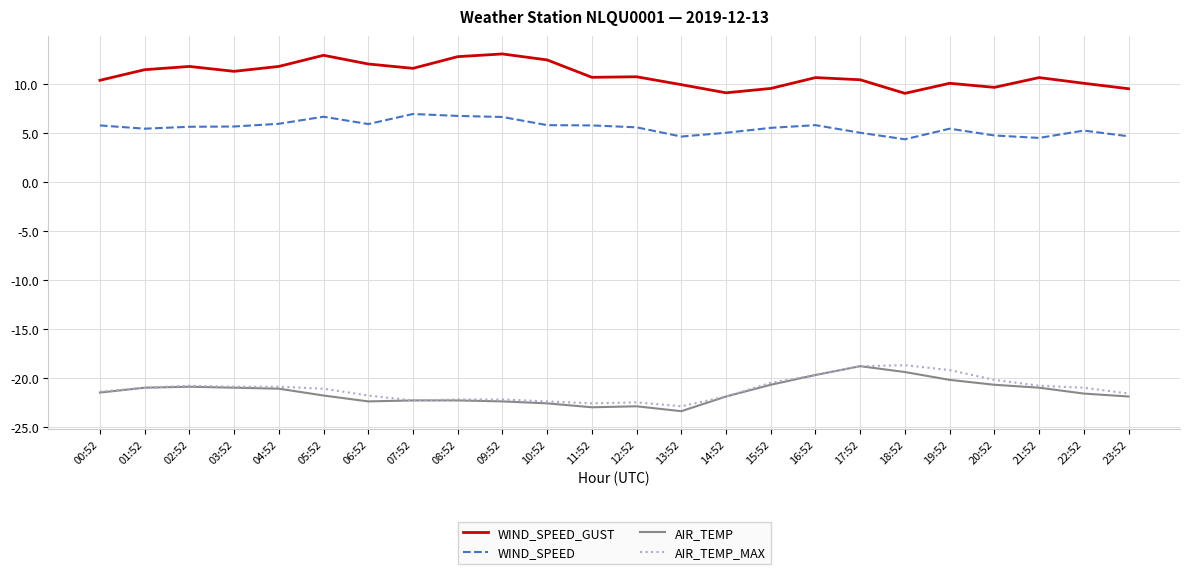

Which series changed the most between 07:52 and 19:52?

AIR_TEMP_MAX